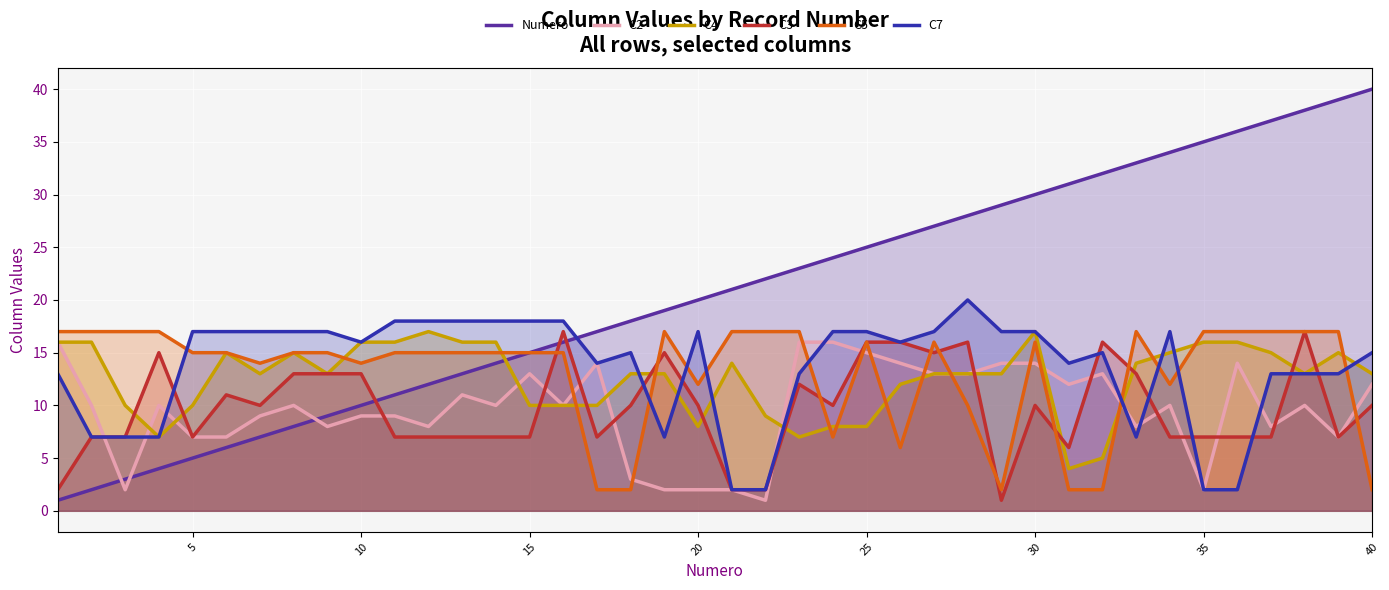

True or false: C7 has a value of 4 at 15.

False